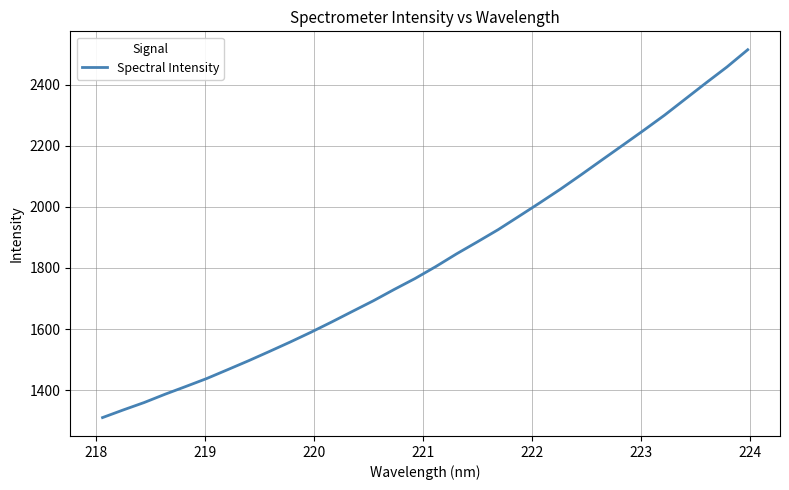

What is the greatest value displayed?

2513.8